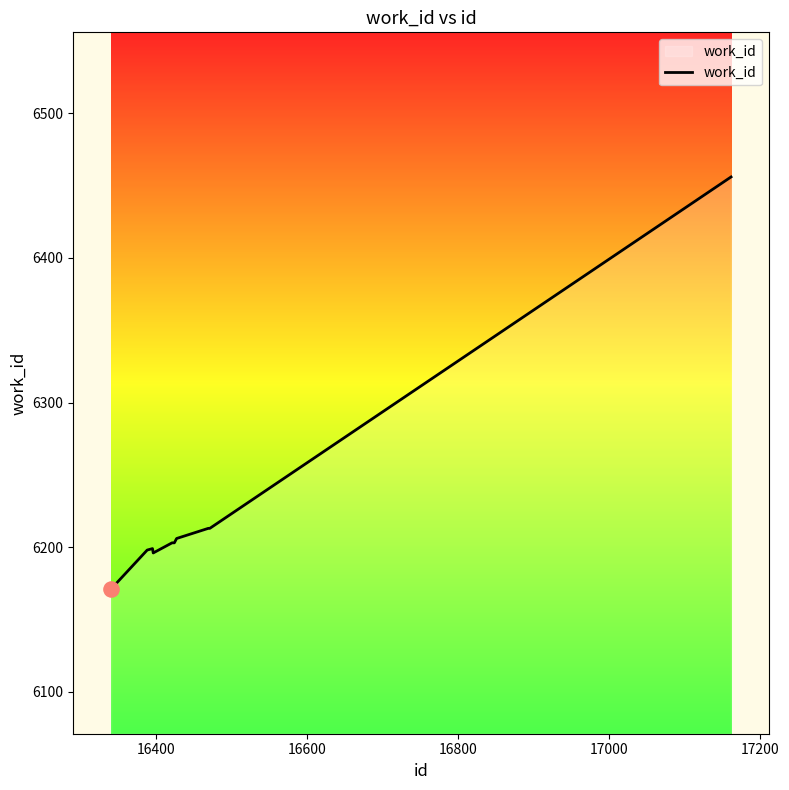

What is the greatest value displayed?

6456